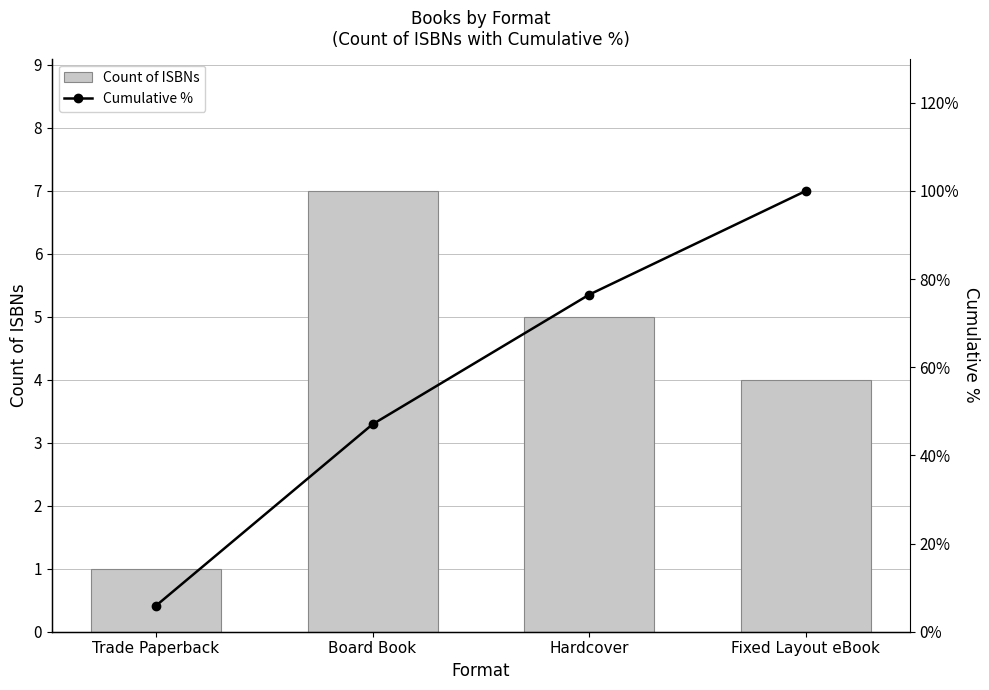

How many distinct data groups are displayed?

2